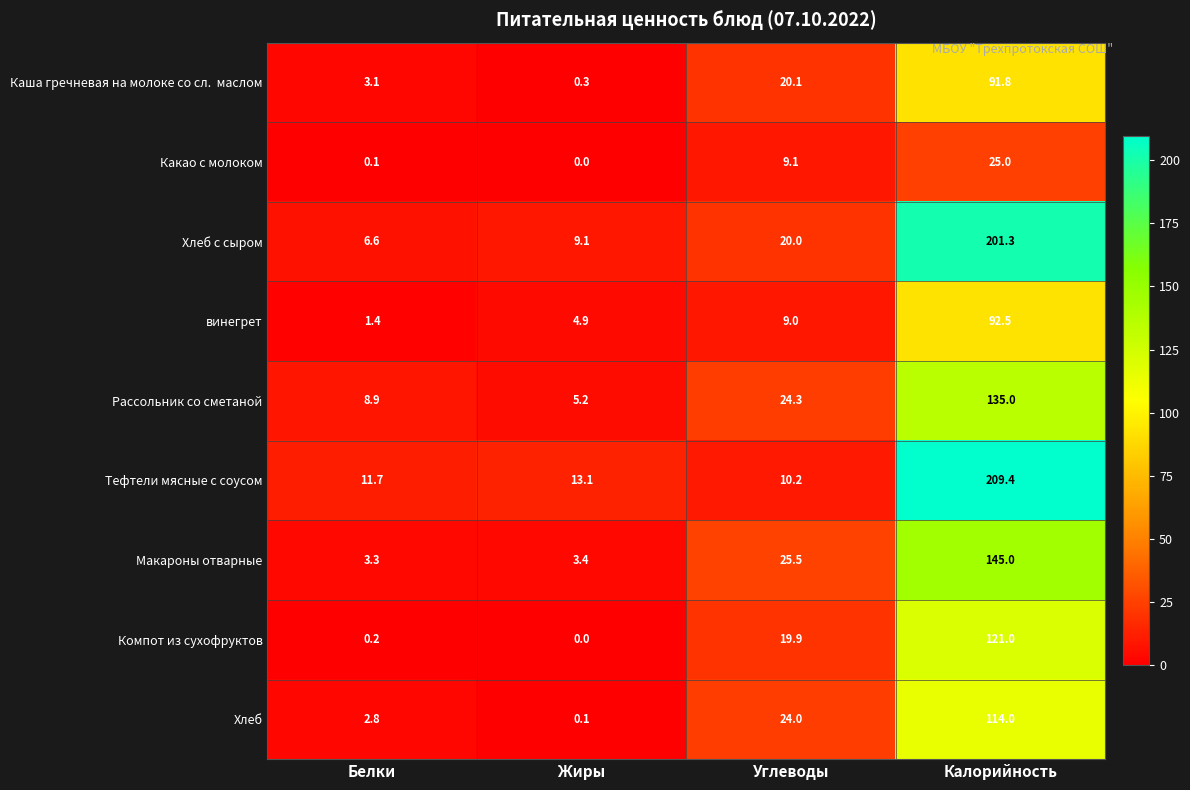

Read the Компот из сухофруктов value at Углеводы.

19.9